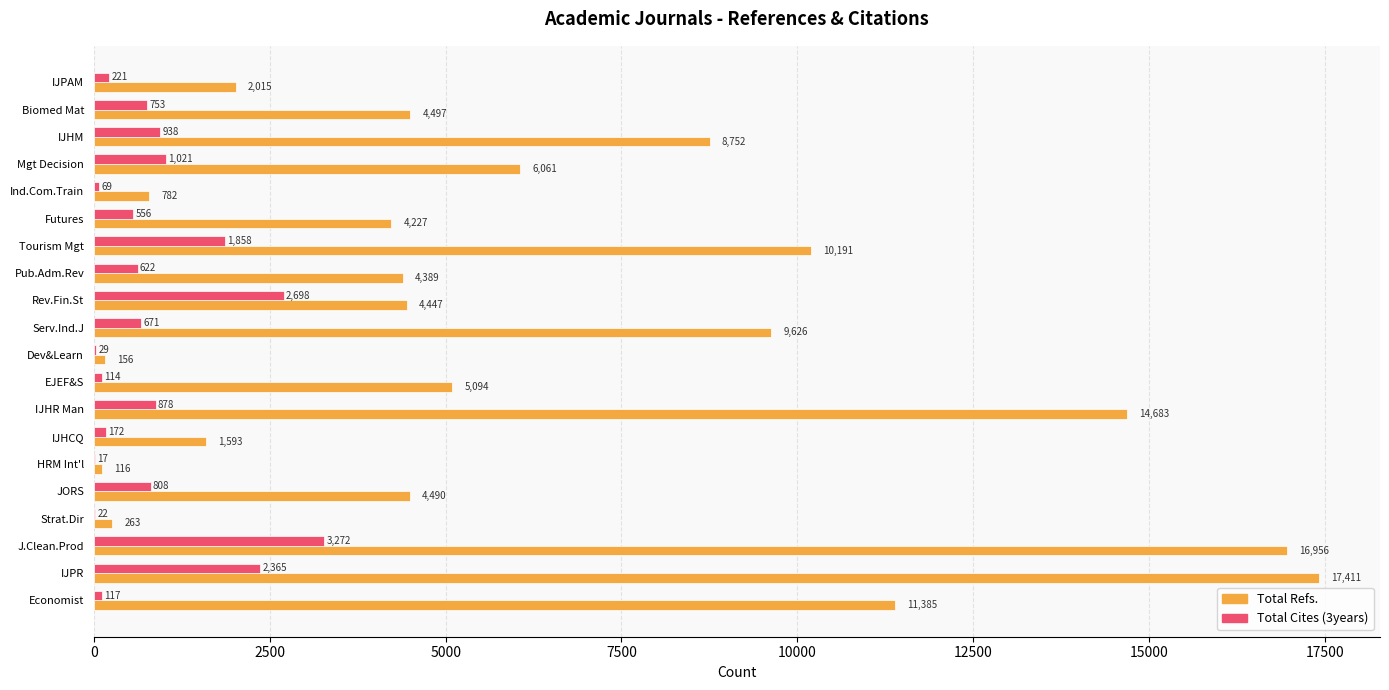

Between HRM Int'l and Dev&Learn, which series saw the biggest shift?

Total Refs.